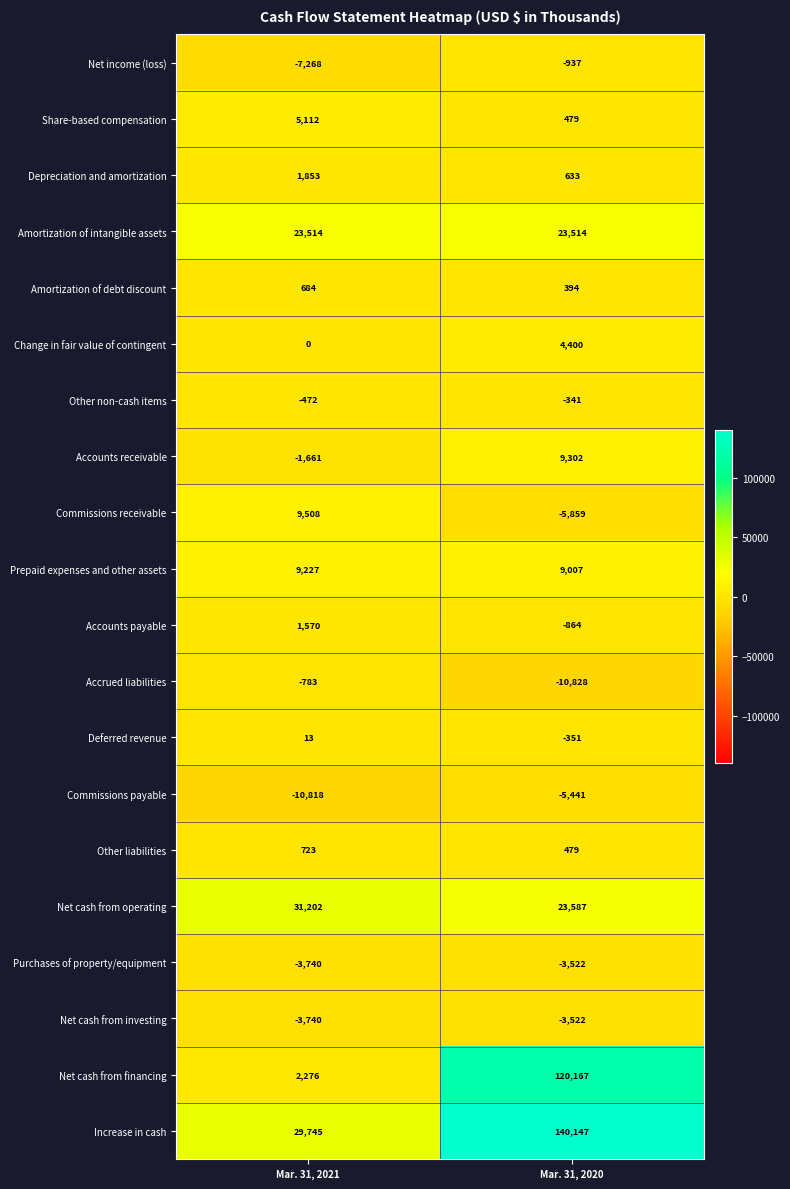

Which series changed the most between Mar. 31, 2021 and Mar. 31, 2020?

Net cash from financing